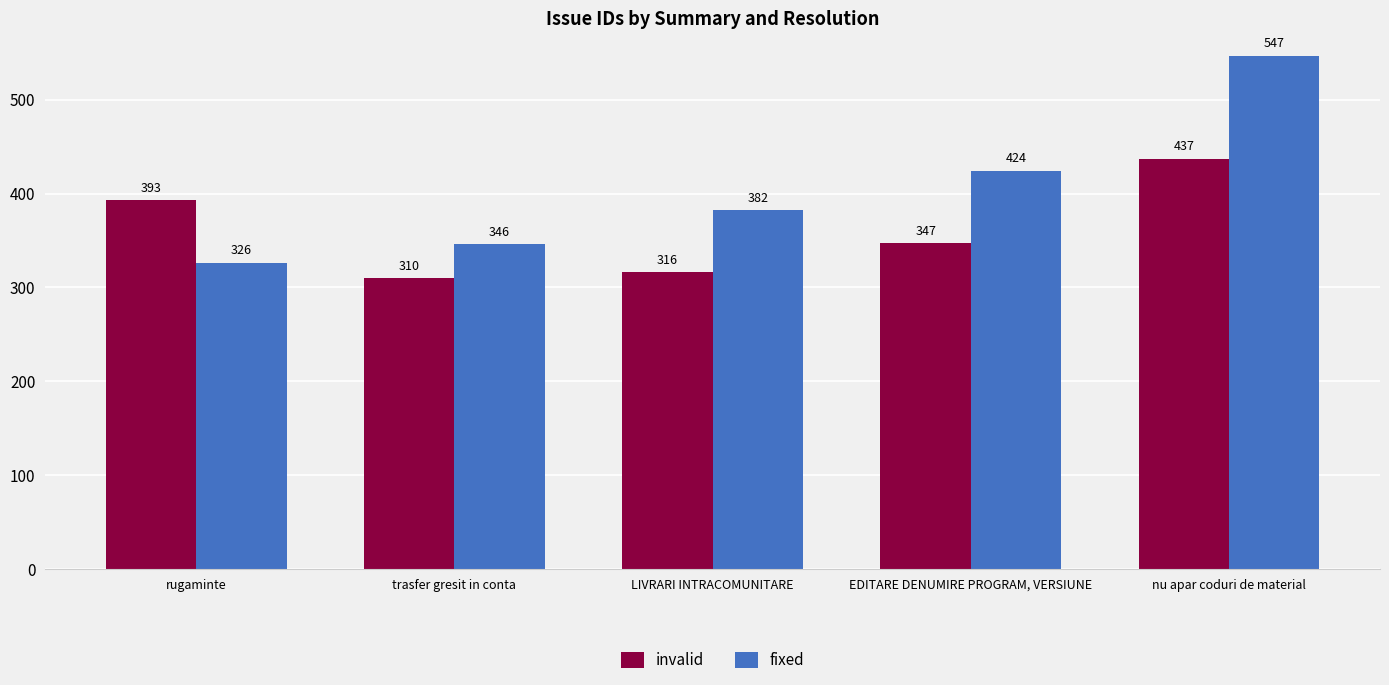

List the series in order of their overall mean, highest first.

fixed, invalid